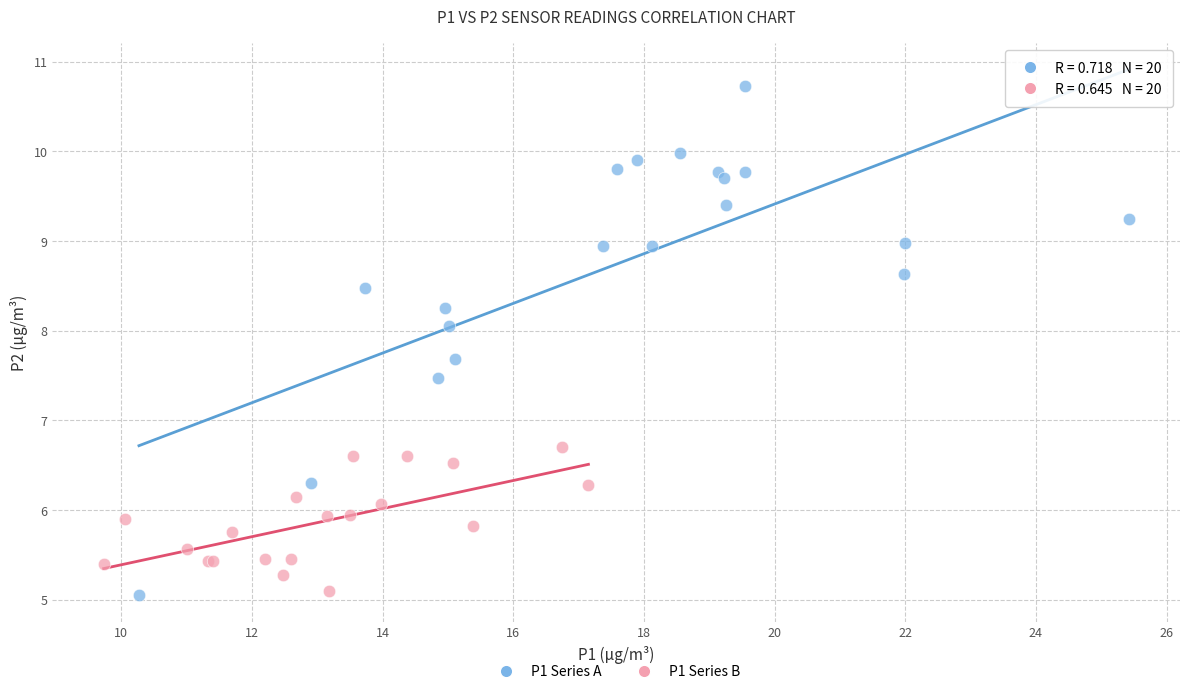

Which series reaches the maximum Y coordinate?

P1 Series A